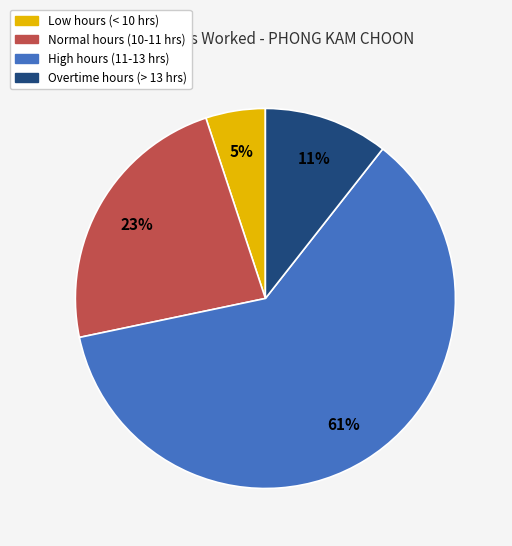

To the nearest percent, what is the difference between the largest and smallest slice percentages?

56%